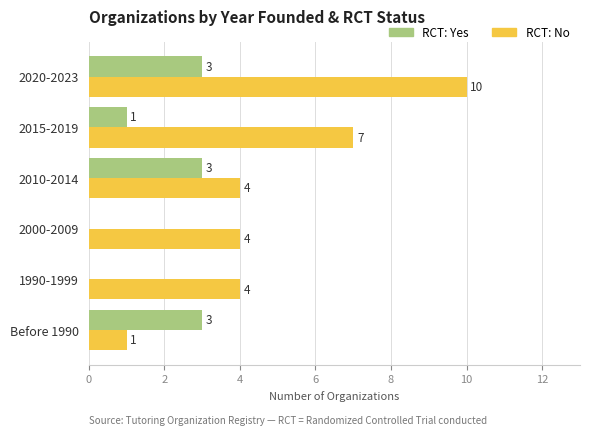

At which label is RCT: Yes closest to 1?

2015-2019